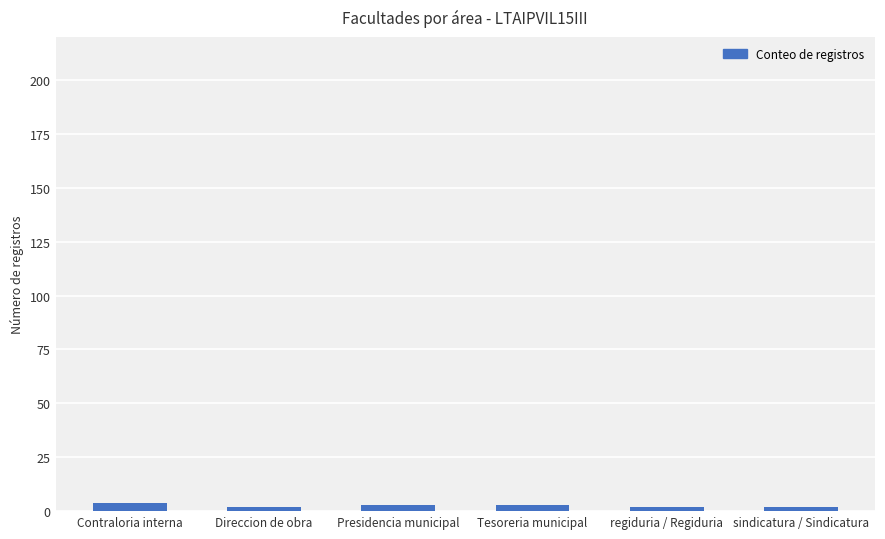

What is the change in value from Direccion de obra to Presidencia municipal?

+1